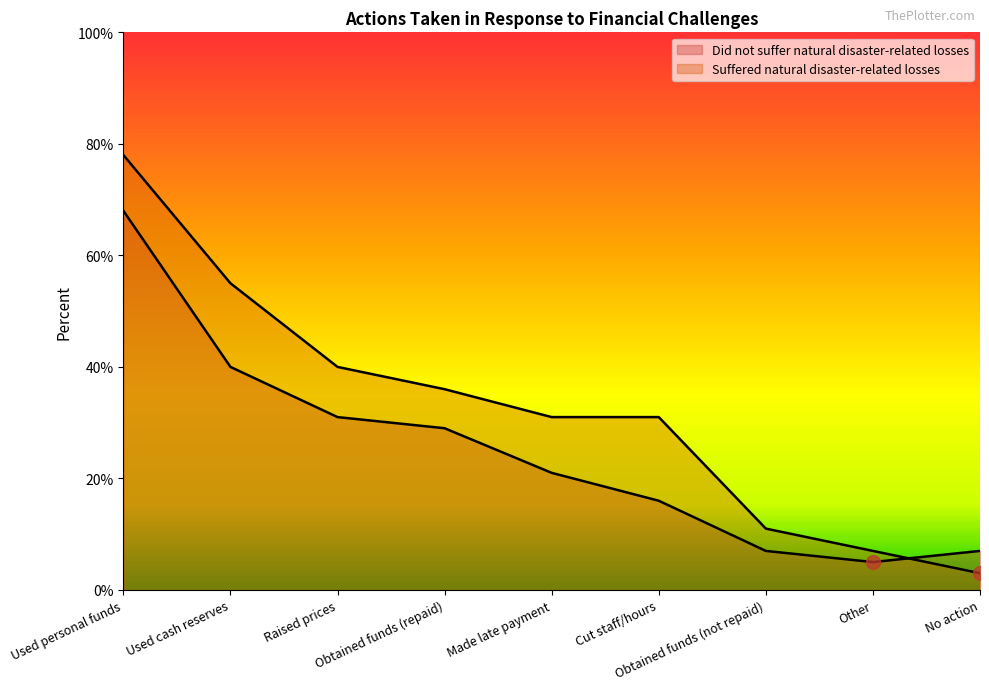

Where do Did not suffer natural disaster-related losses and Suffered natural disaster-related losses first cross each other?

Other and No action